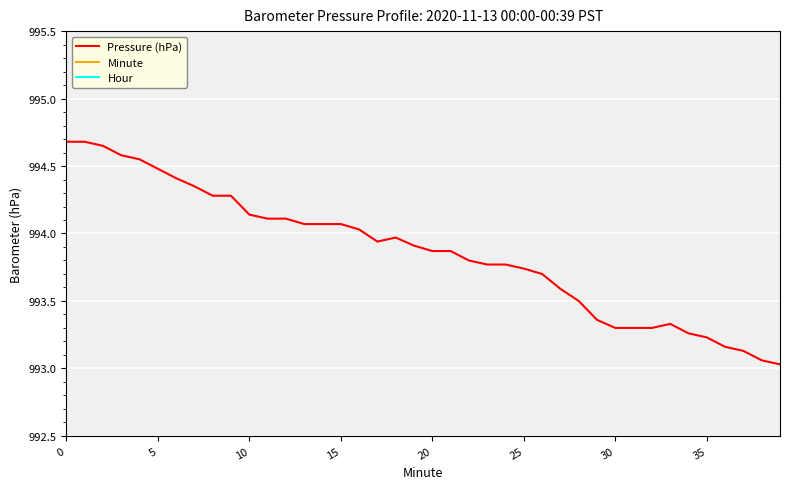

What is the maximum value for Pressure (hPa)?

994.7